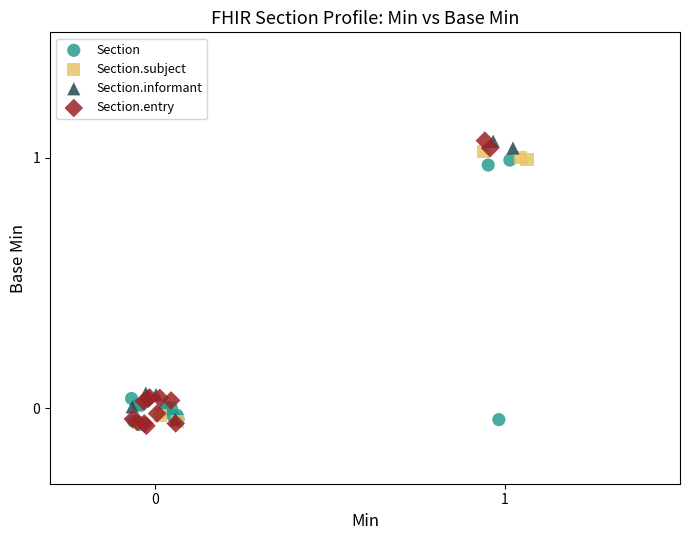

Which series has the widest spread of Y values?

Section.entry